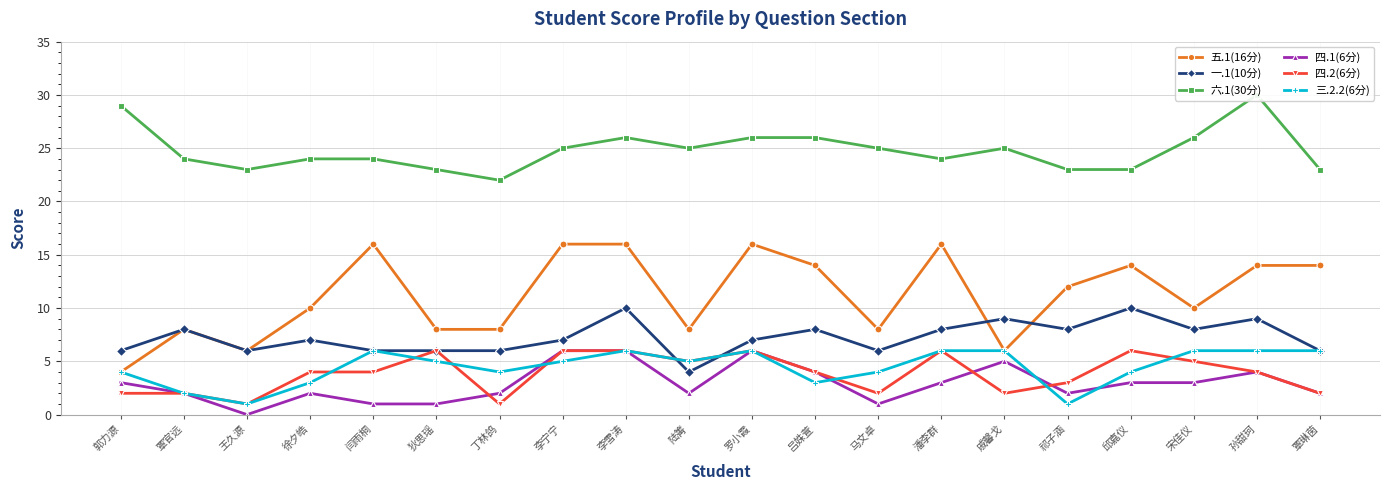

True or false: 四.1(6分) and 五.1(16分) cross at least once.

False